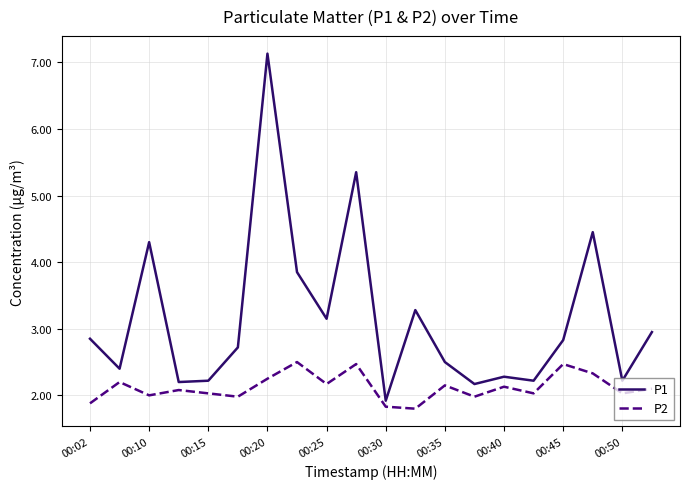

Which series has the widest spread of values?

P1